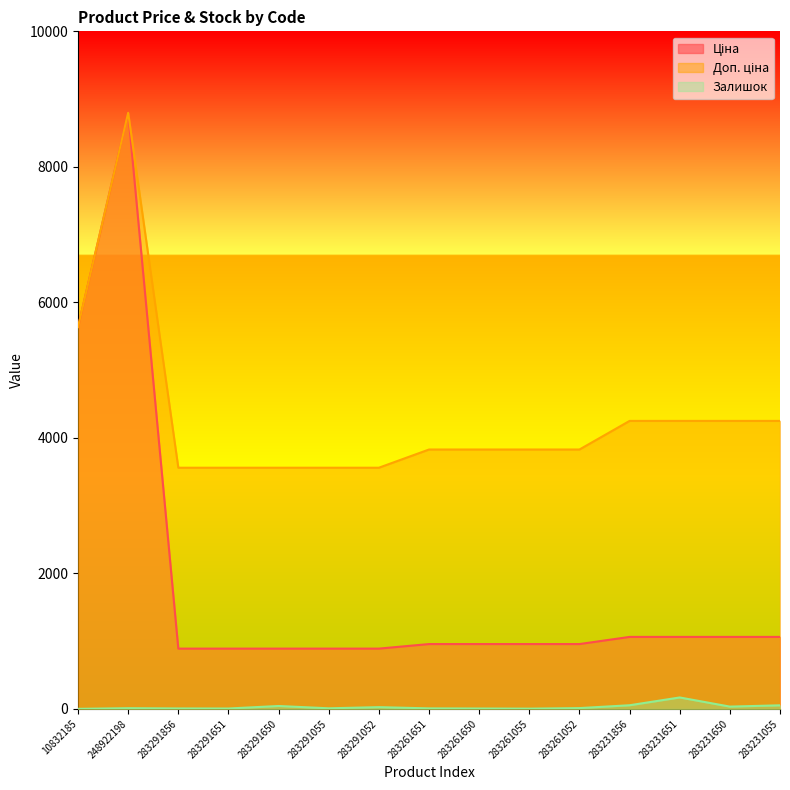

Reading left to right, what are all the values shown in this chart?

Ціна: 5636.0	8797.6	889.9	889.9	889.9	889.9	889.9	957.1	957.1	957.1	957.1	1062.6	1062.6	1062.6	1062.6
Доп. ціна: 5636.0	8797.6	3559.7	3559.7	3559.7	3559.7	3559.7	3828.4	3828.4	3828.4	3828.4	4250.5	4250.5	4250.5	4250.5
Залишок: 1.0	11.0	7.0	6.0	43.0	9.0	26.0	8.0	6.0	4.0	12.0	54.0	169.0	34.0	53.0